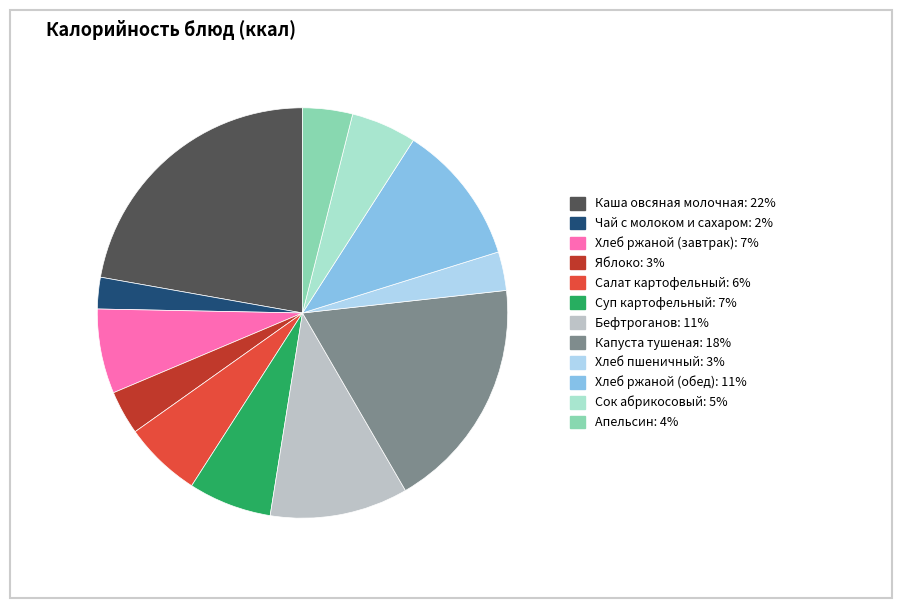

To the nearest percent, what is the difference between the Хлеб ржаной (завтрак) and Салат картофельный slice percentages?

1%